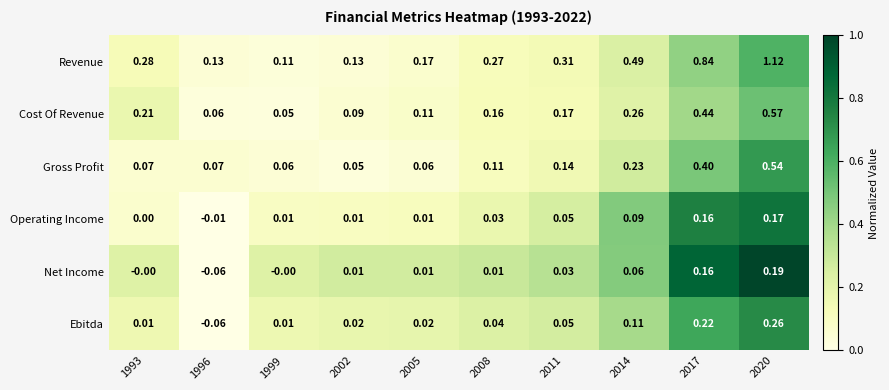

At which category is the sum across all series the highest?

2020